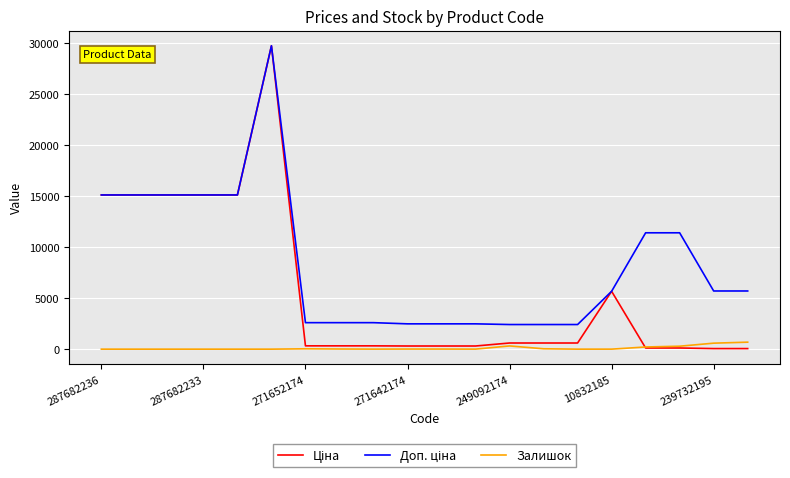

What is the maximum value for Залишок?

686.0